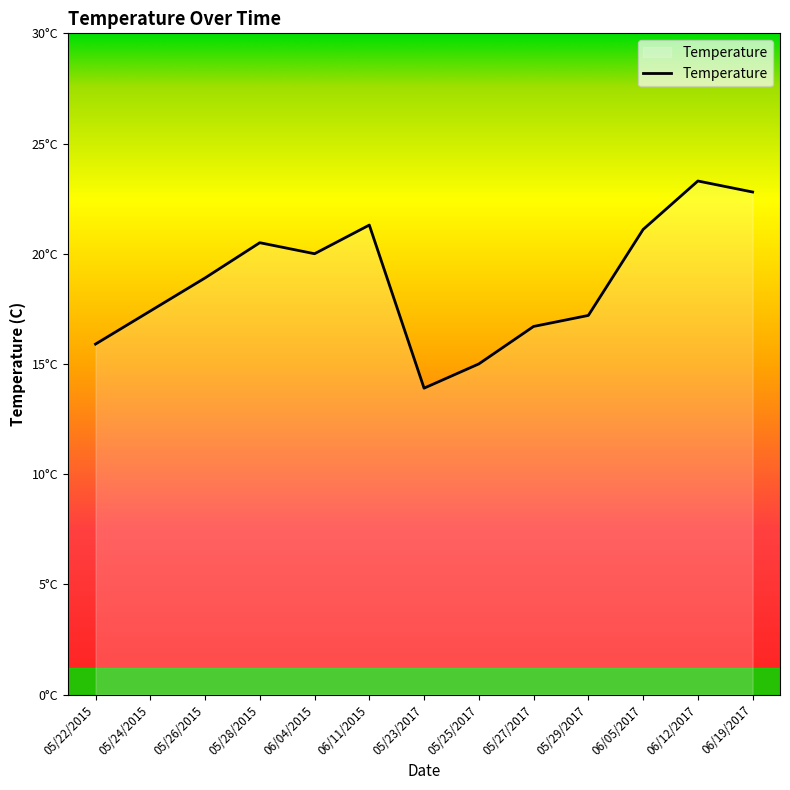

Reading left to right, extract all data points from this chart.

15.9	17.4	18.9	20.5	20.0	21.3	13.9	15.0	16.7	17.2	21.1	23.3	22.8